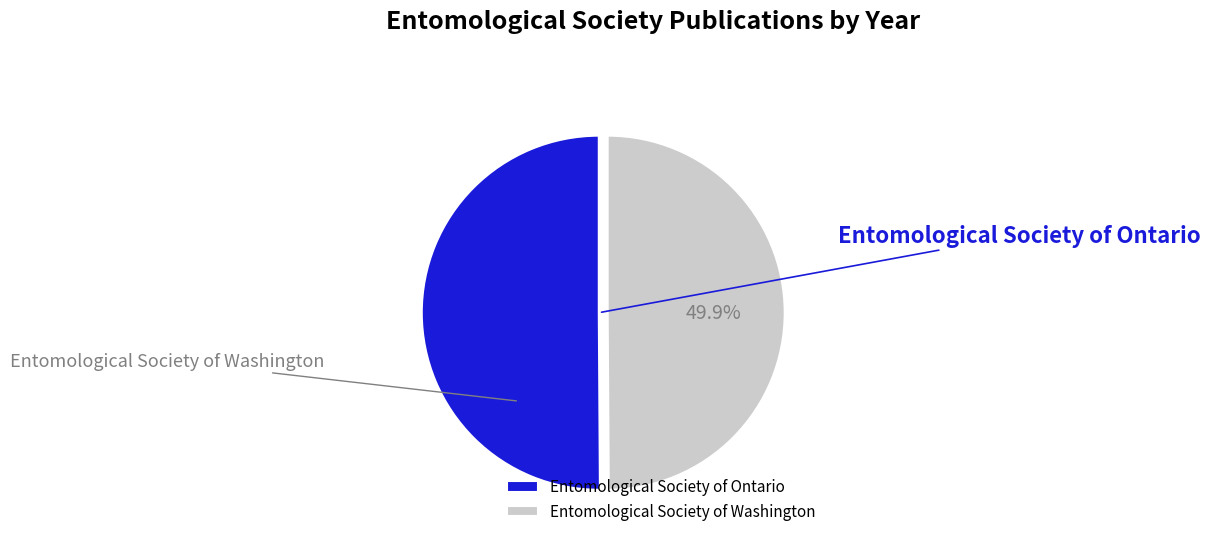

Which slice represents more than half of the pie?

Entomological Society of Ontario